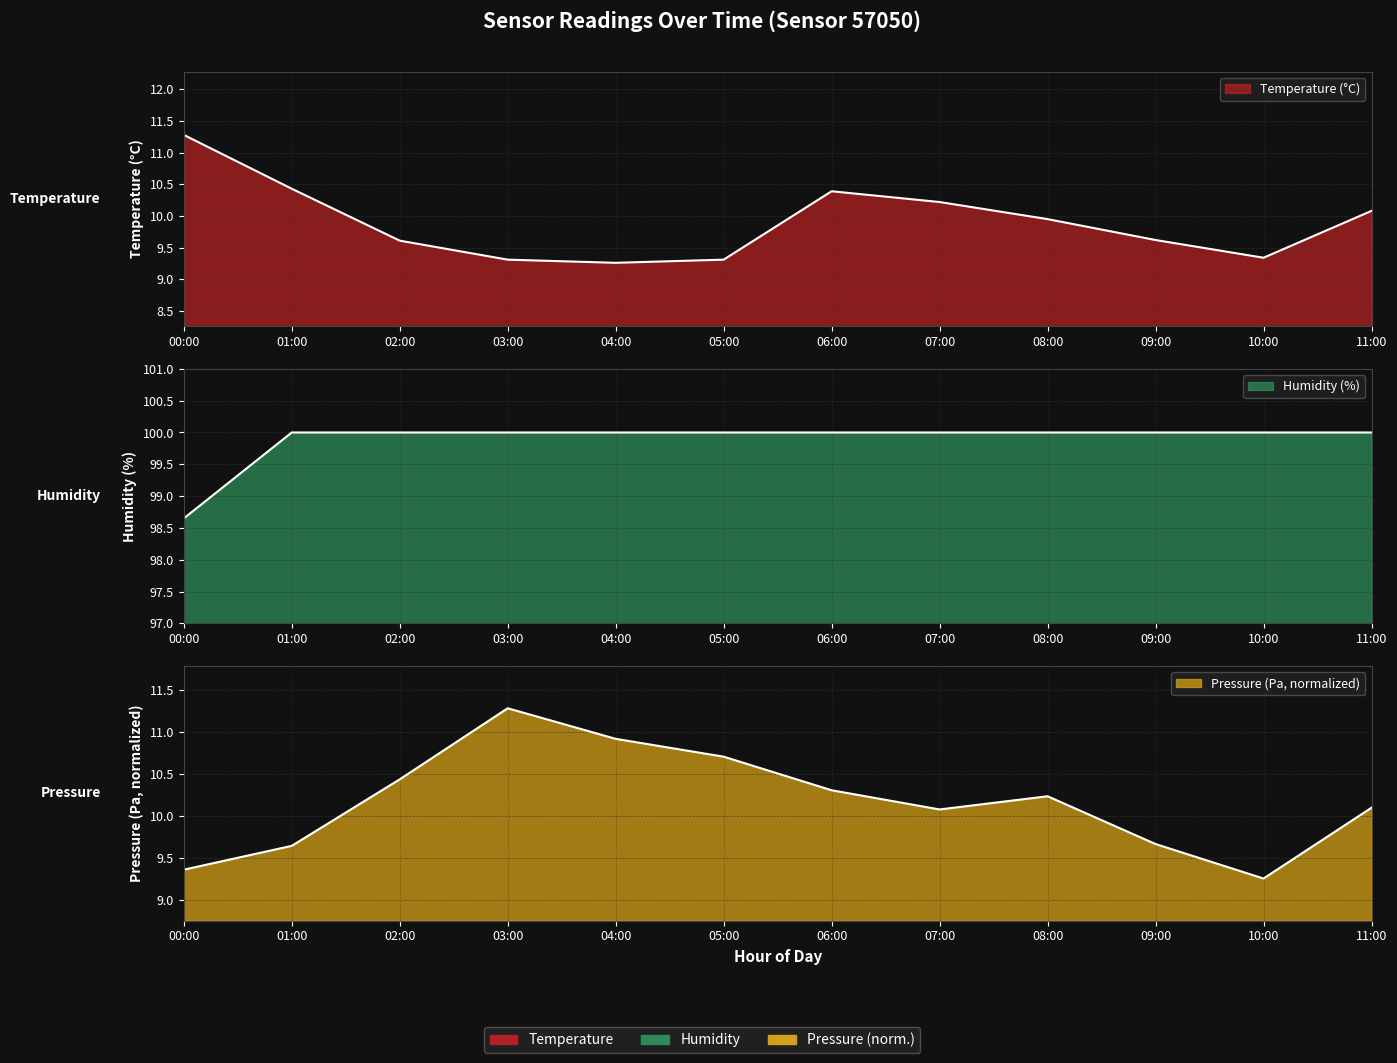

Does the chart have visible grid lines?

Yes